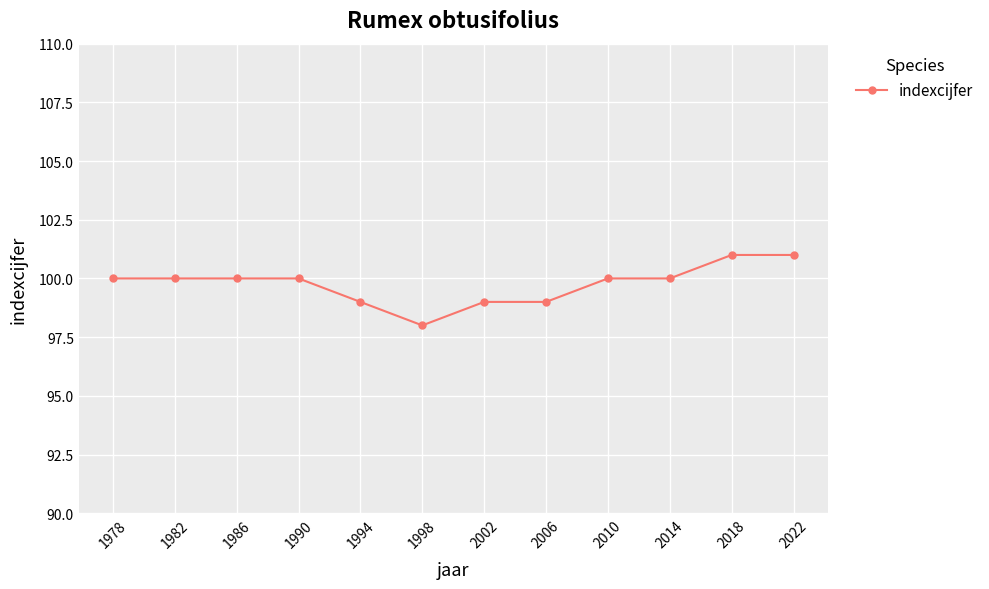

Between 1978 and 2022, which is larger?

2022